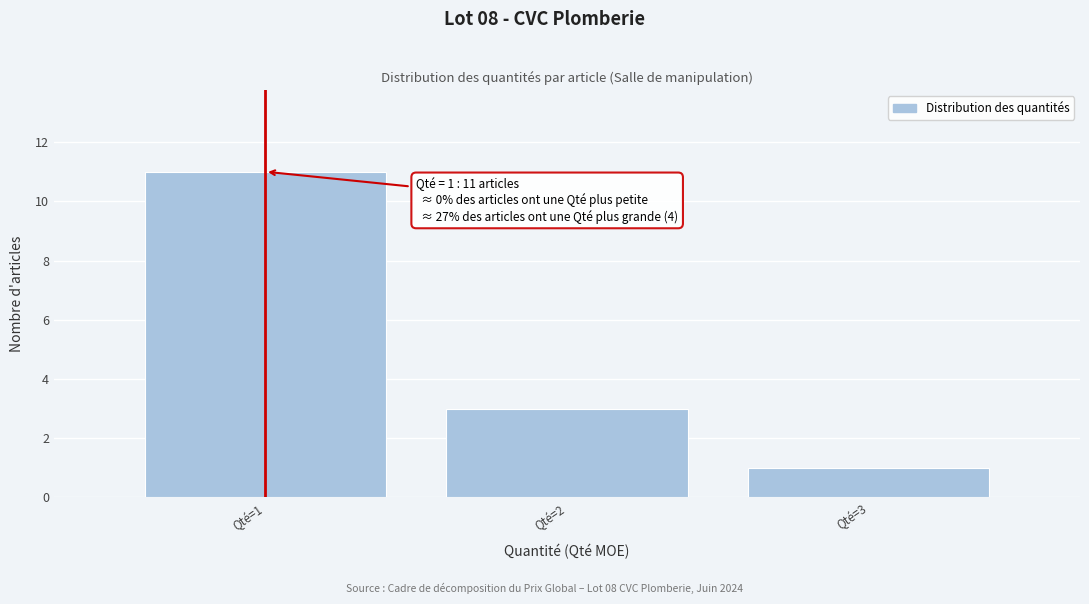

Reading right to left, list all the values displayed in this chart.

Qté=3=1	Qté=2=3	Qté=1=11